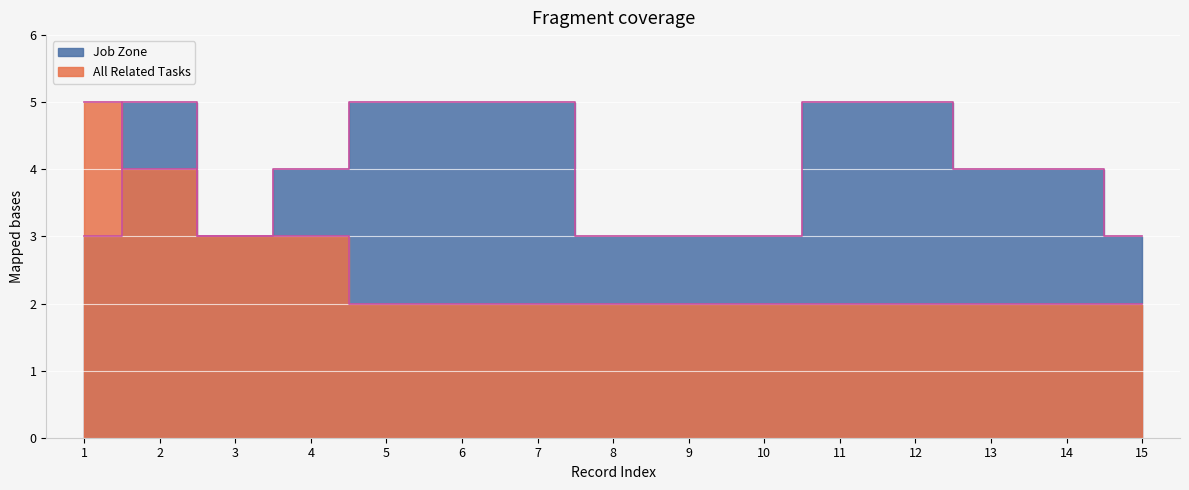

What is the average value of the Job Zone series?

4